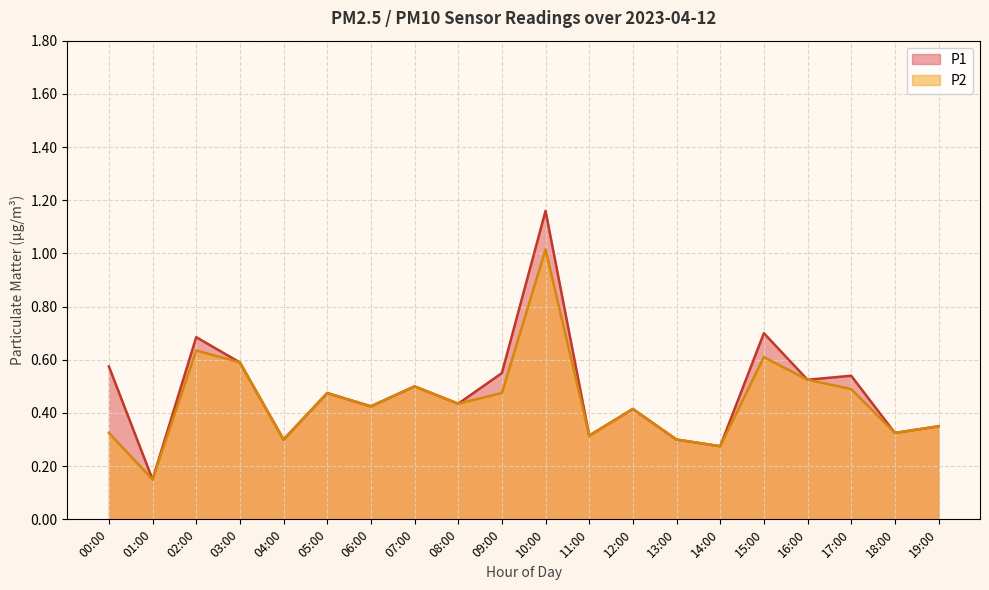

Which has a higher value, 19:00 or 01:00?

19:00